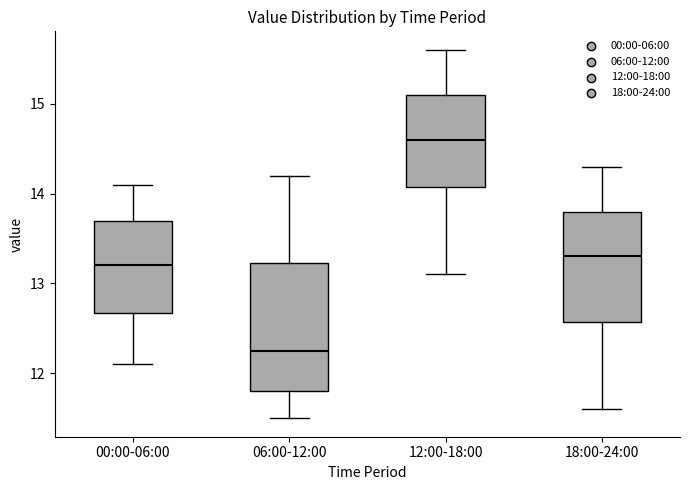

Which box has the lowest median line?

06:00-12:00